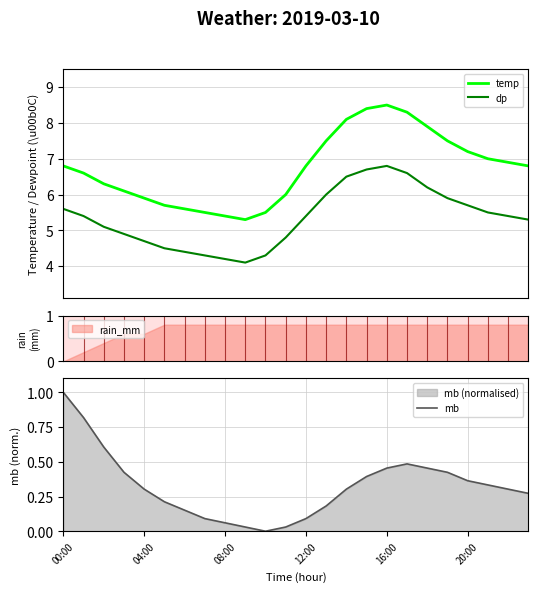

True or false: temp and dp intersect in this chart.

False